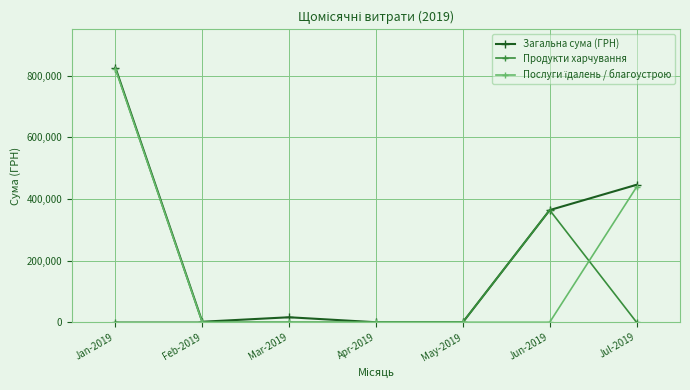

The Загальна сума (ГРН) series shows 535617.8 at Apr-2019. True or false?

False